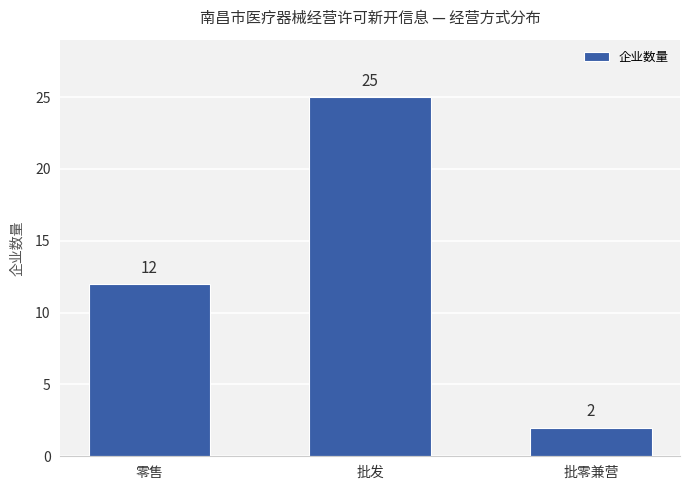

How many bars are there in total?

3